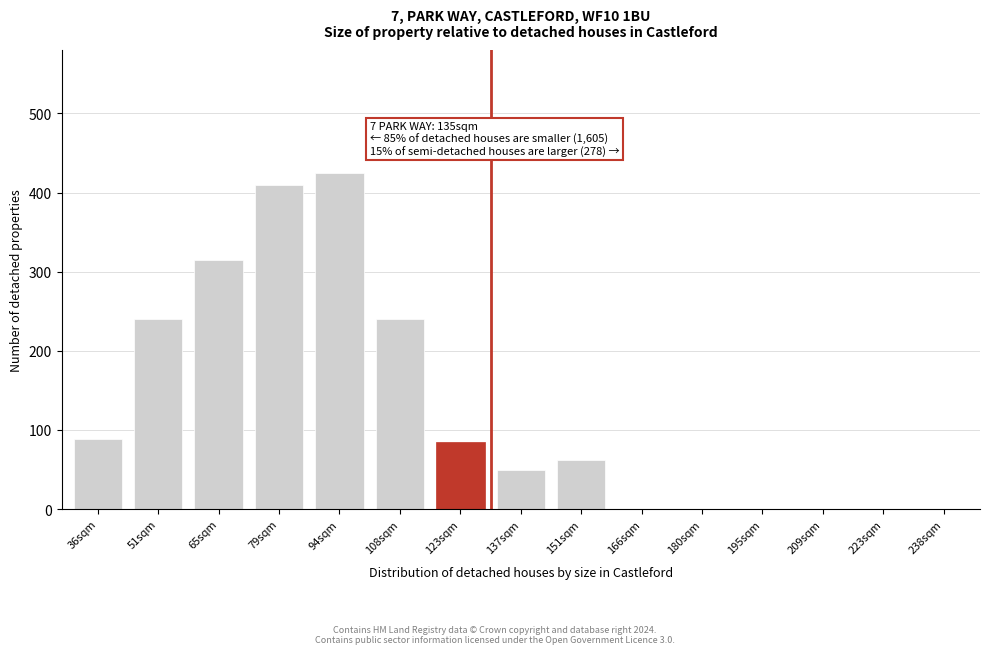

Reading left to right, what are all the values shown in this chart?

36sqm=88	51sqm=240	65sqm=315	79sqm=410	94sqm=425	108sqm=240	123sqm=85	137sqm=50	151sqm=62	166sqm=0	180sqm=0	195sqm=0	209sqm=0	223sqm=0	238sqm=0